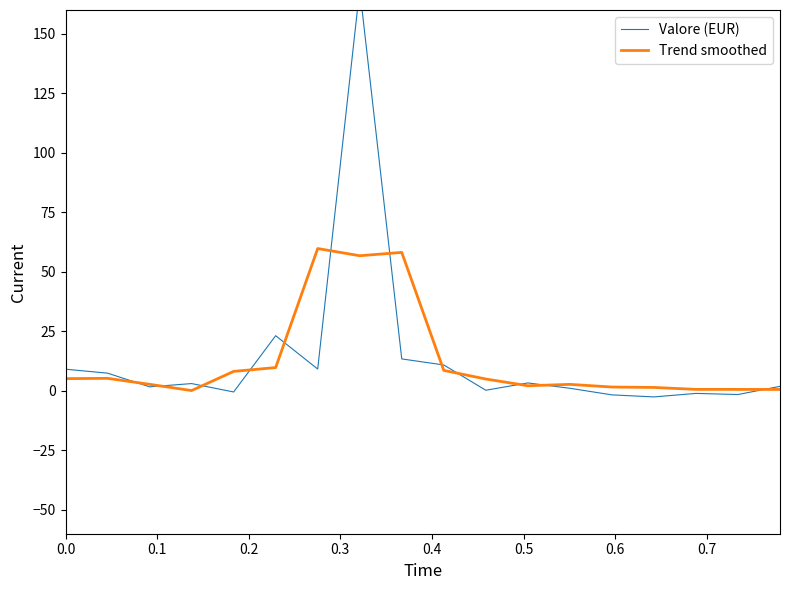

What is the maximum value for Trend smoothed?

59.8